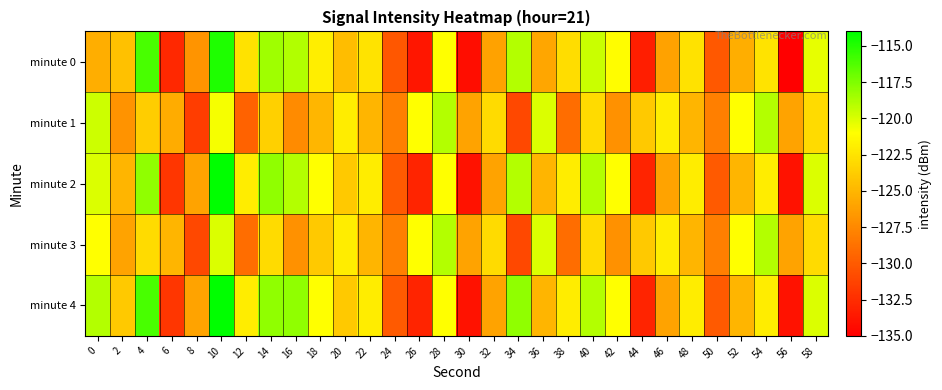

Rank the series by their maximum value, from lowest to highest.

minute 1, minute 3, minute 0, minute 2, minute 4